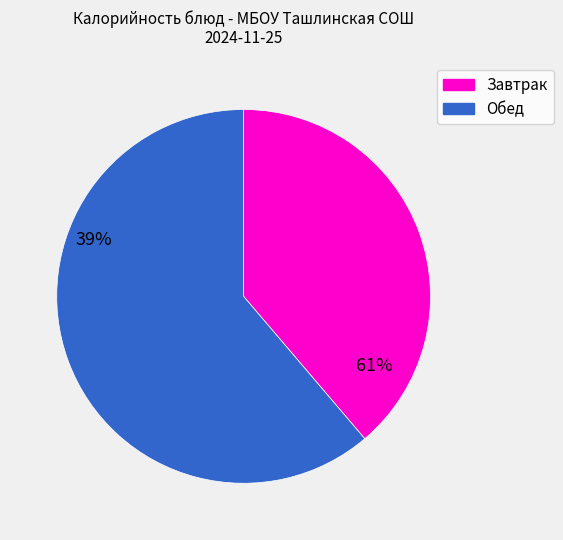

Does any single category account for the majority?

Yes